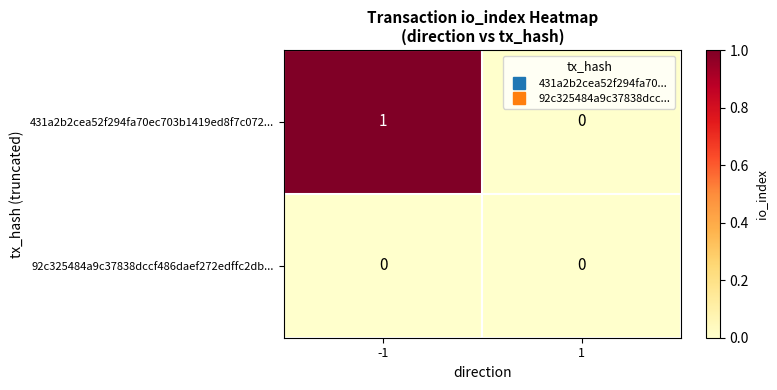

True or false: 92c325484a9c37838dccf486daef272edffc2db... has a value of 0 at 1.

True